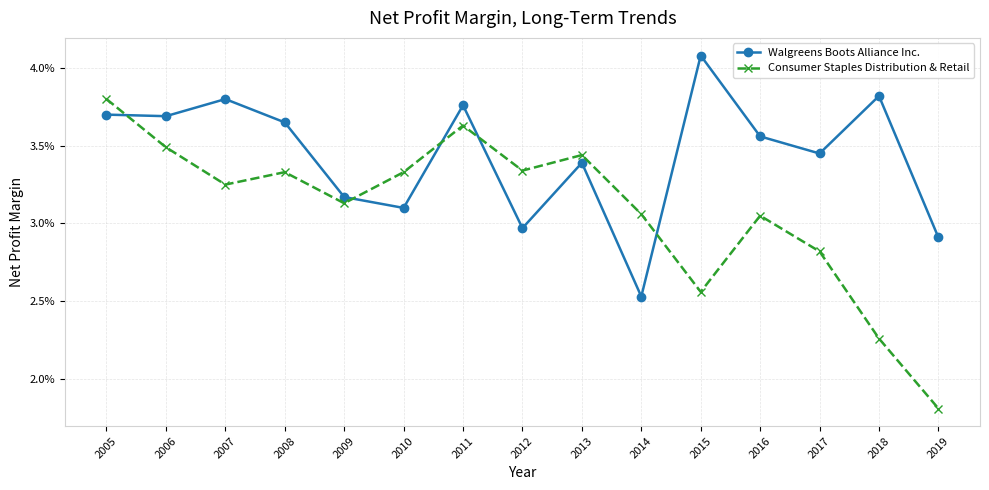

Reading left to right, transcribe all the data shown in this chart.

Walgreens Boots Alliance Inc.: 2005=0.0	2006=0.0	2007=0.0	2008=0.0	2009=0.0	2010=0.0	2011=0.0	2012=0.0	2013=0.0	2014=0.0	2015=0.0	2016=0.0	2017=0.0	2018=0.0	2019=0.0
Consumer Staples Distribution & Retail: 2005=0.0	2006=0.0	2007=0.0	2008=0.0	2009=0.0	2010=0.0	2011=0.0	2012=0.0	2013=0.0	2014=0.0	2015=0.0	2016=0.0	2017=0.0	2018=0.0	2019=0.0